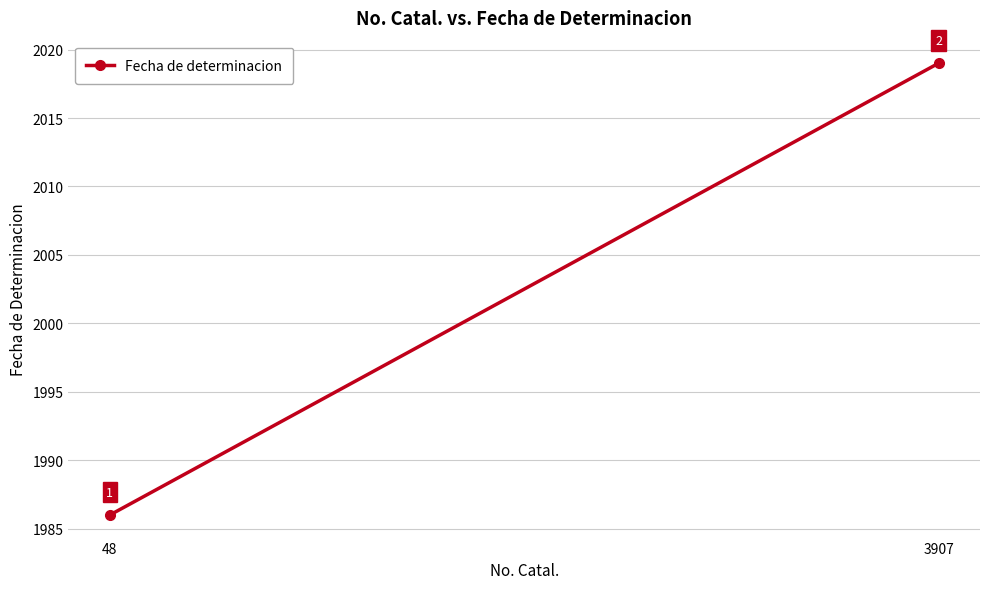

Rank the categories by value from lowest to highest.

48, 3907